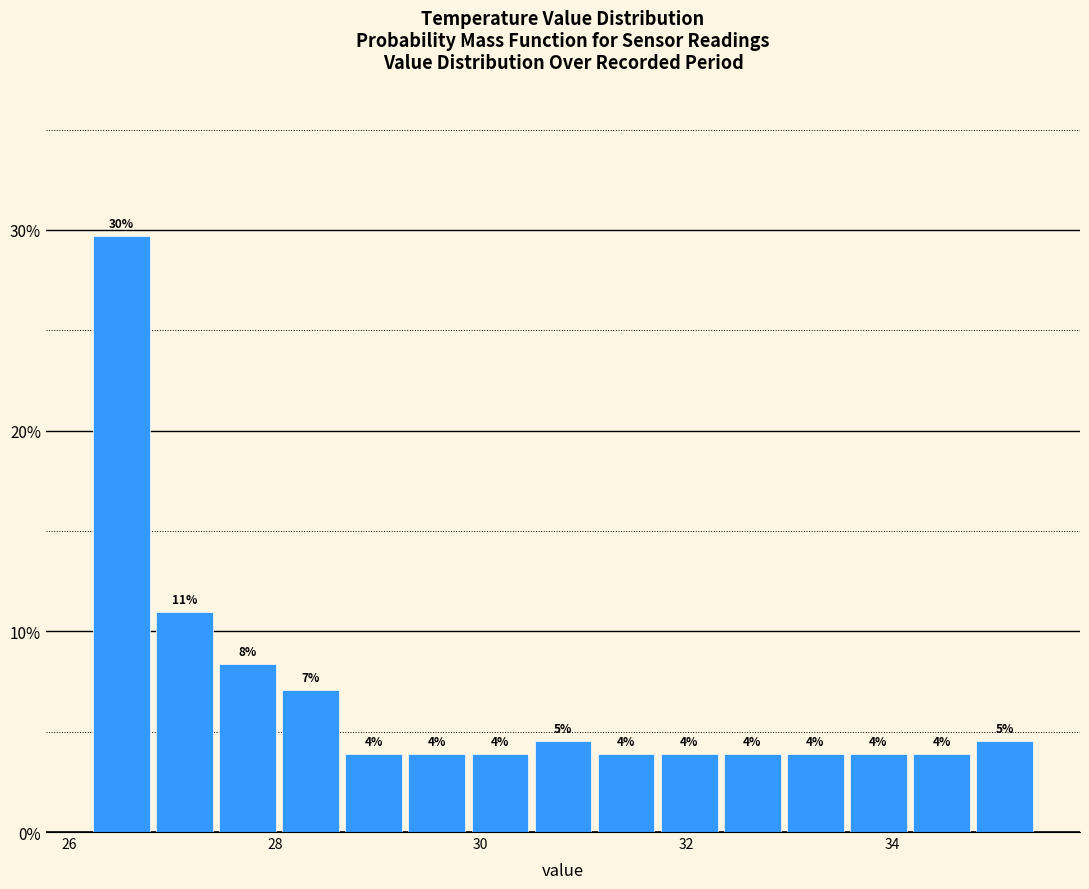

Read against the x-axis, roughly where is the centre of the tallest bar?

26.6